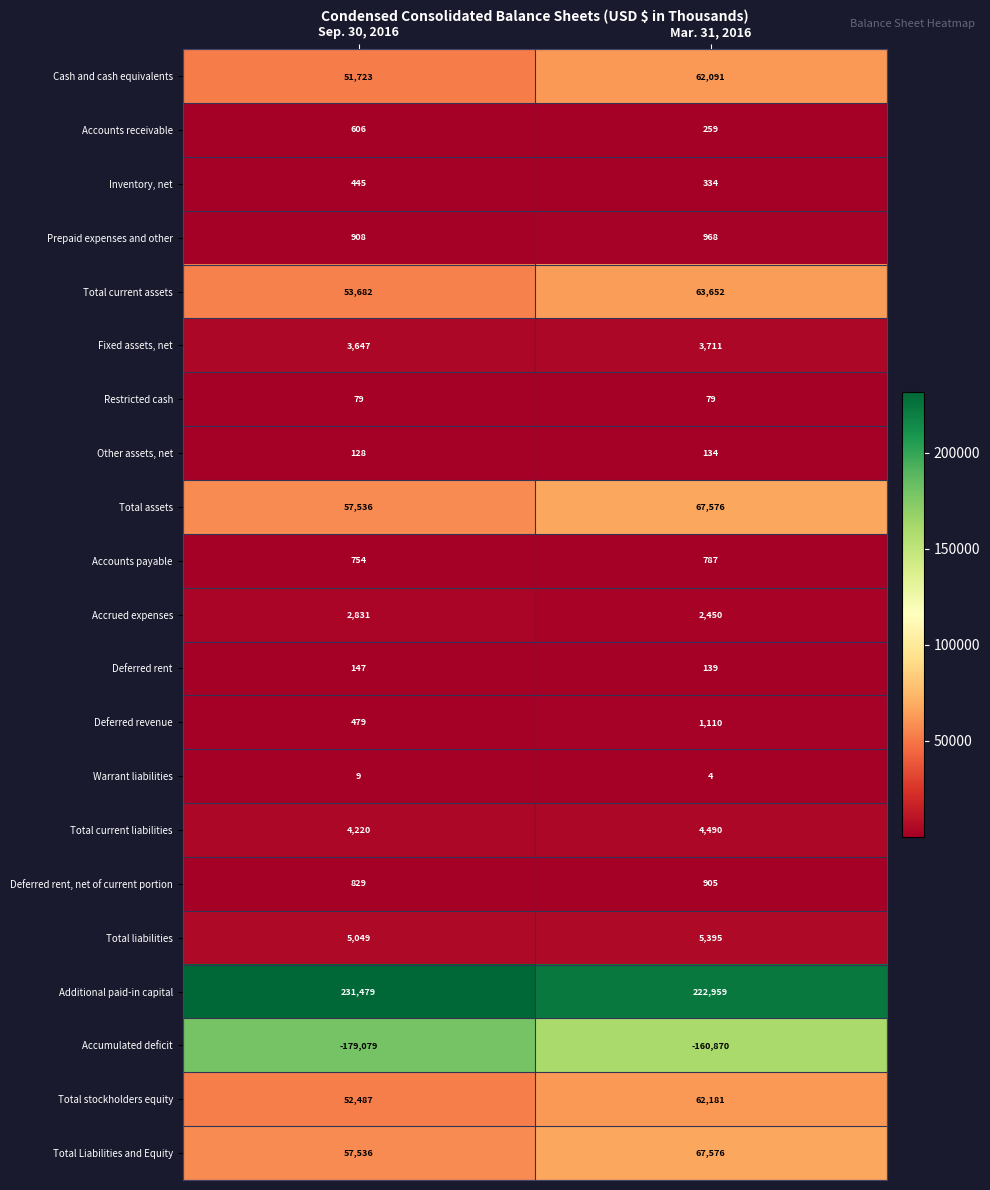

True or false: Total liabilities has a value of 3218 at Mar. 31, 2016.

False